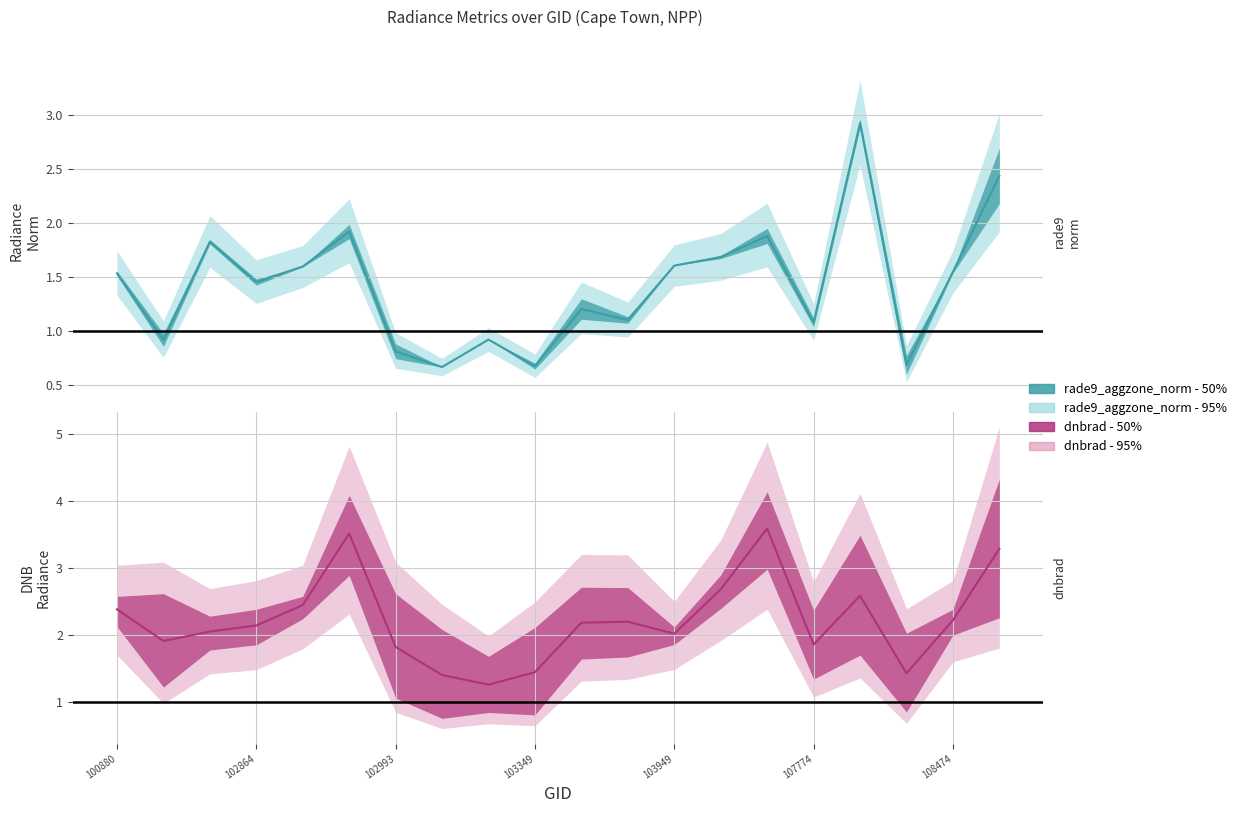

Does the chart display data point markers on the line(s)?

No